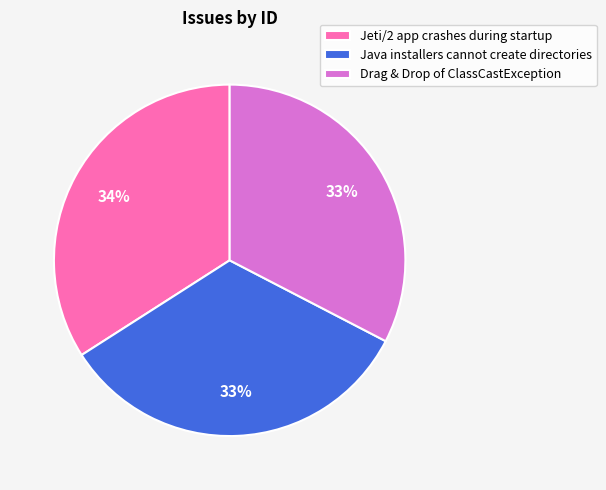

Between Drag & Drop of ClassCastException and Jeti/2 app crashes during startup, which is larger?

Jeti/2 app crashes during startup